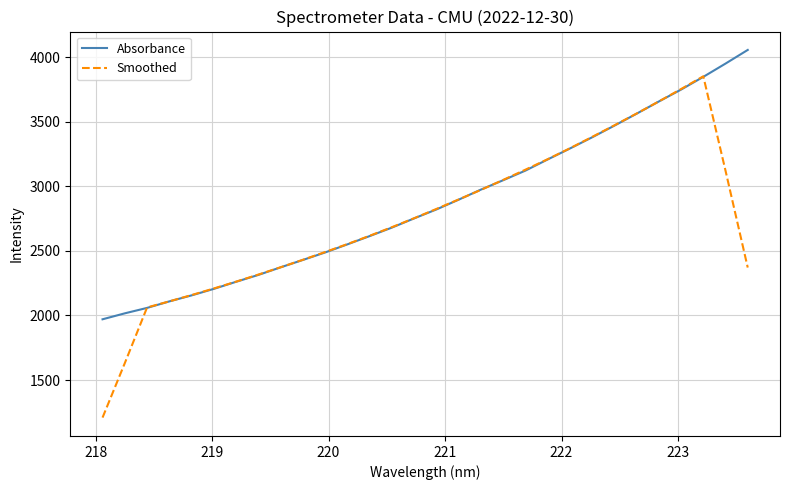

Which series has the widest spread of values?

Smoothed